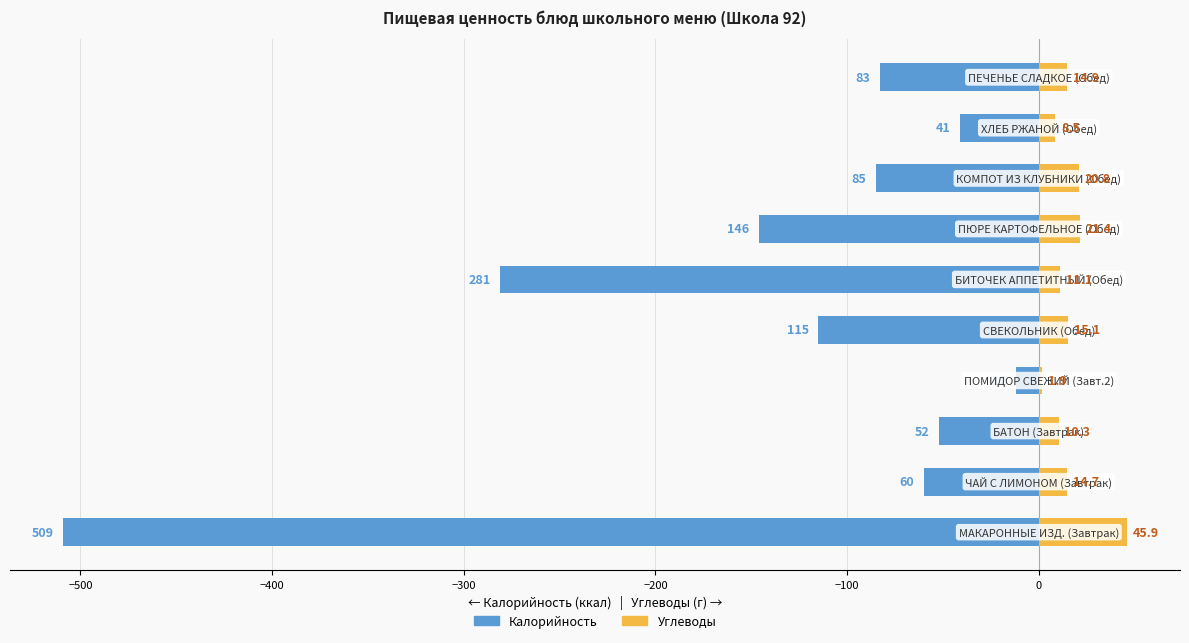

What is the difference between the maximum and minimum values in the Калорийность series?

497.0